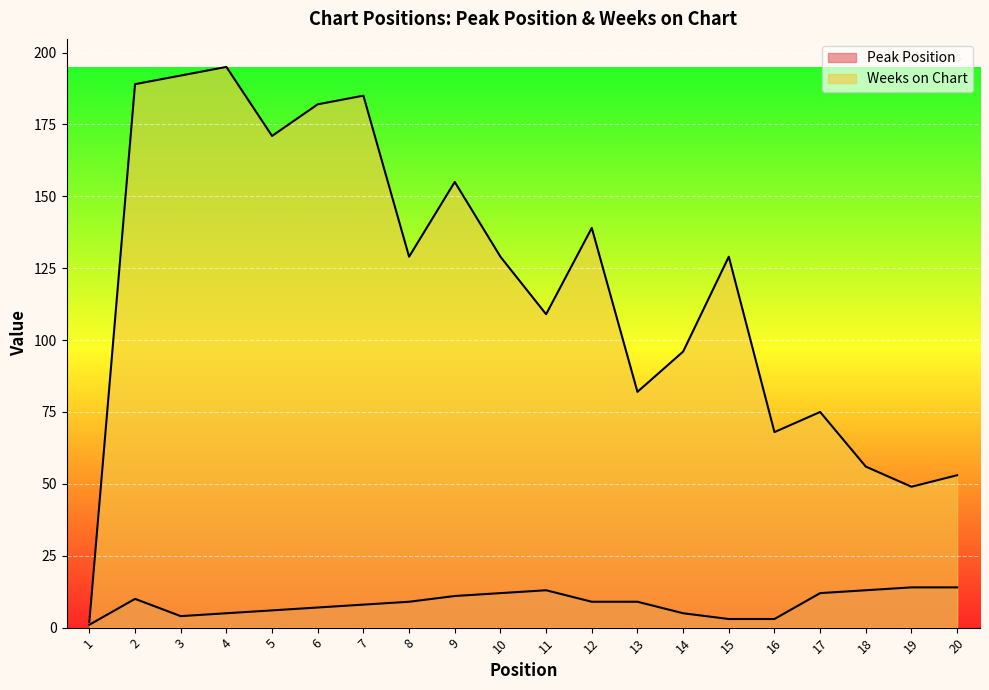

True or false: Peak Position and Weeks on Chart cross at least once.

False